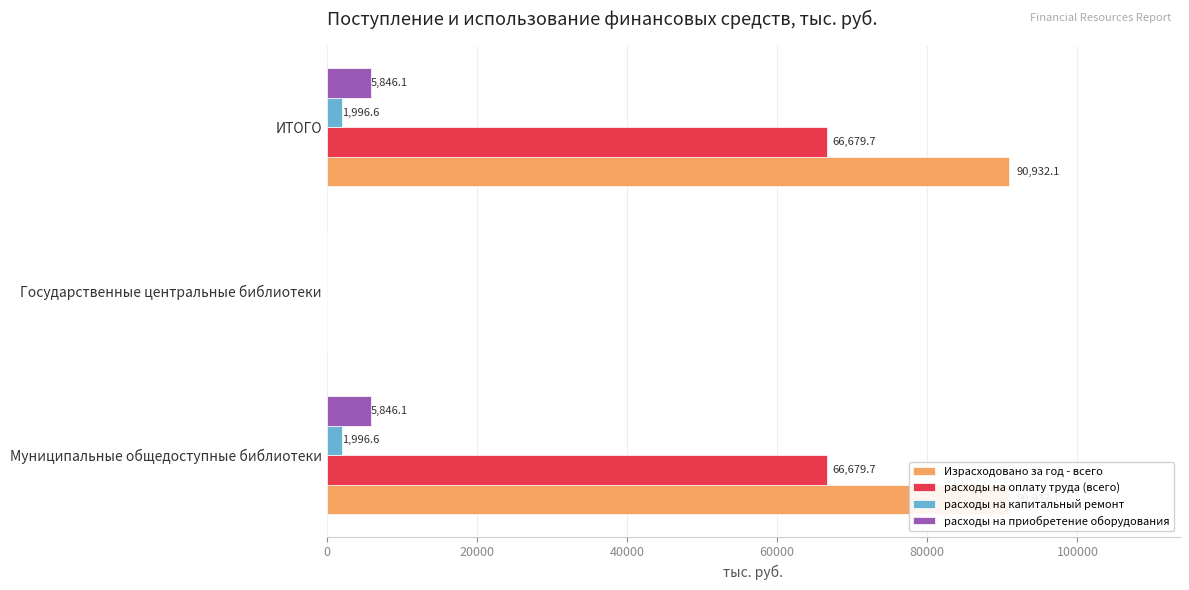

What is the sum of all Израсходовано за год - всего values?

181864.2